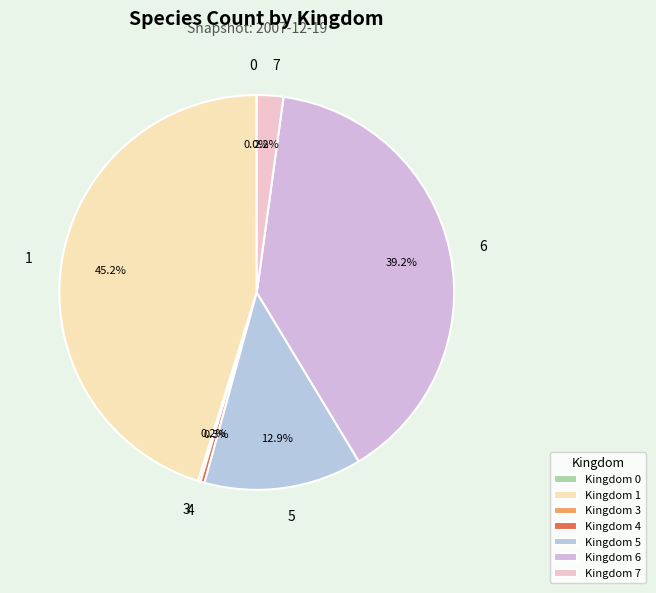

Combined, what portion of the pie is 4 and 7?

2.5%